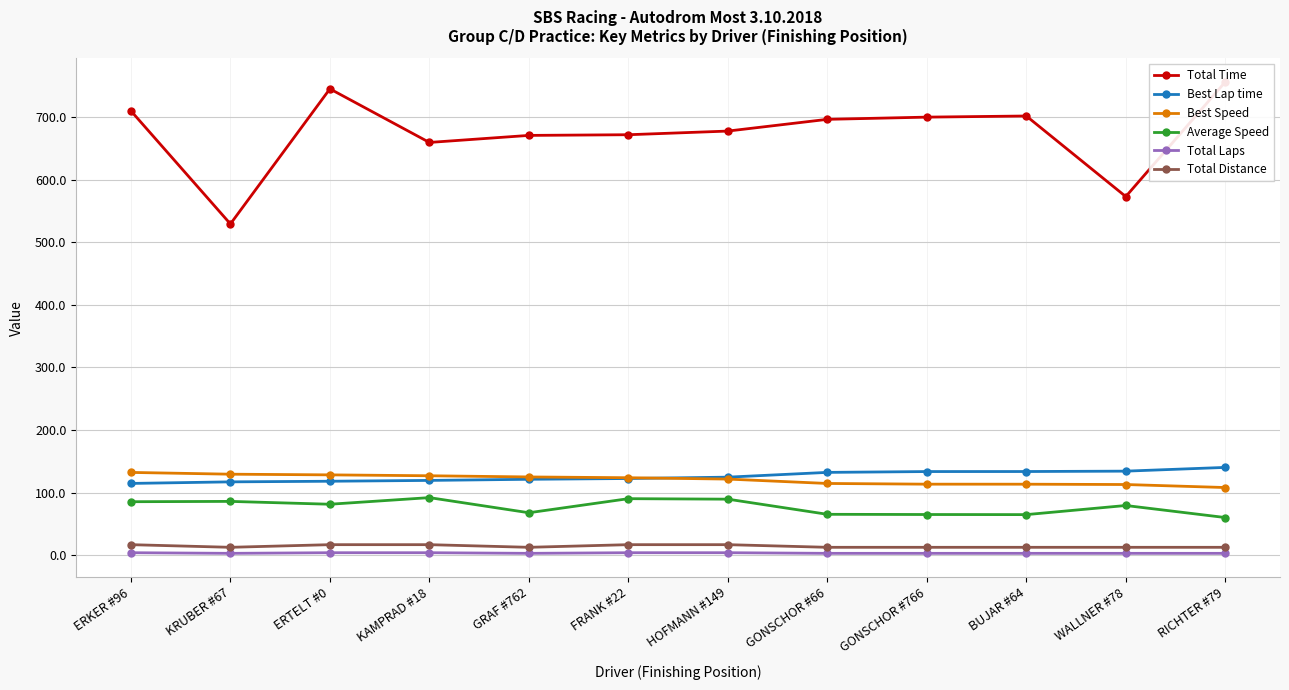

Rank the series at RICHTER #79 from highest to lowest value.

Total Time, Best Lap time, Best Speed, Average Speed, Total Distance, Total Laps